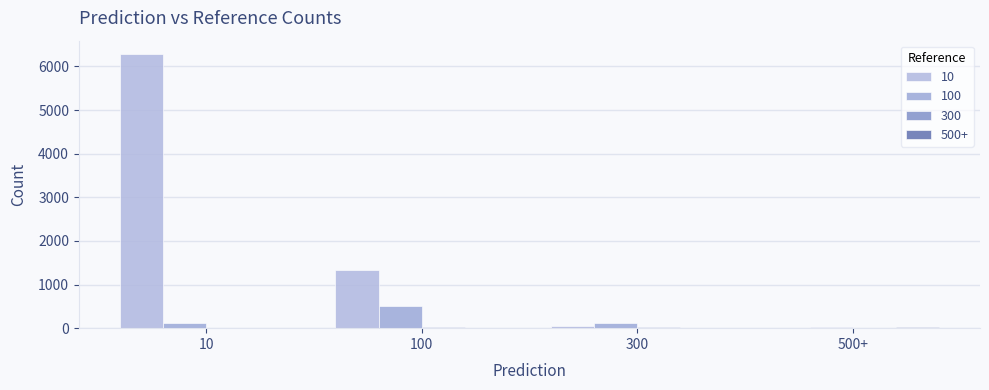

What is the highest value of the 500+ series?

16